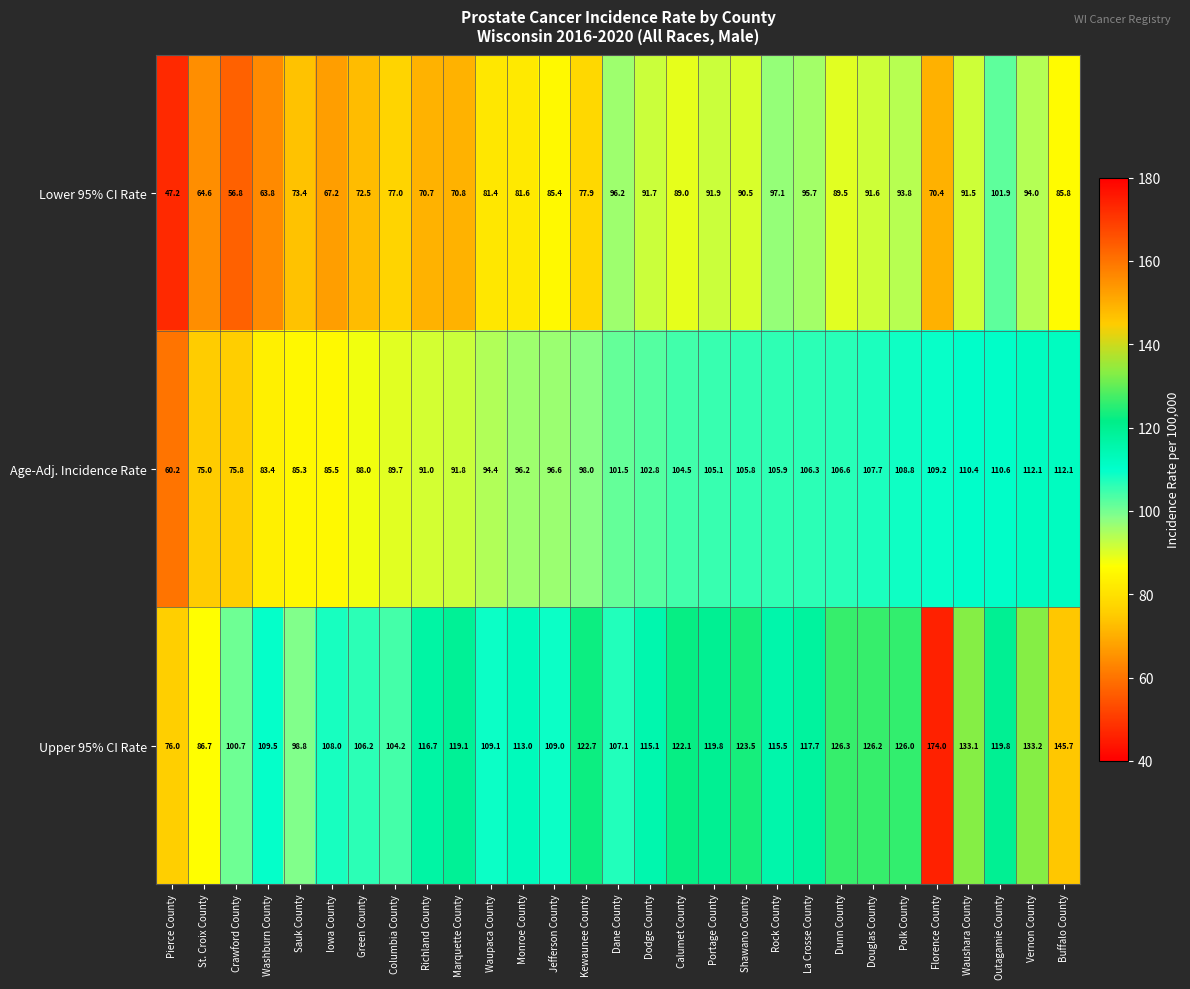

What is the difference between the second highest and minimum values in the Upper 95% CI Rate series?

69.7